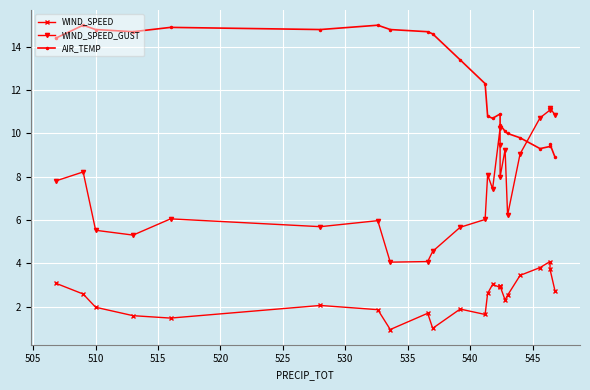

What is the sum of all WIND_SPEED_GUST values?

180.6